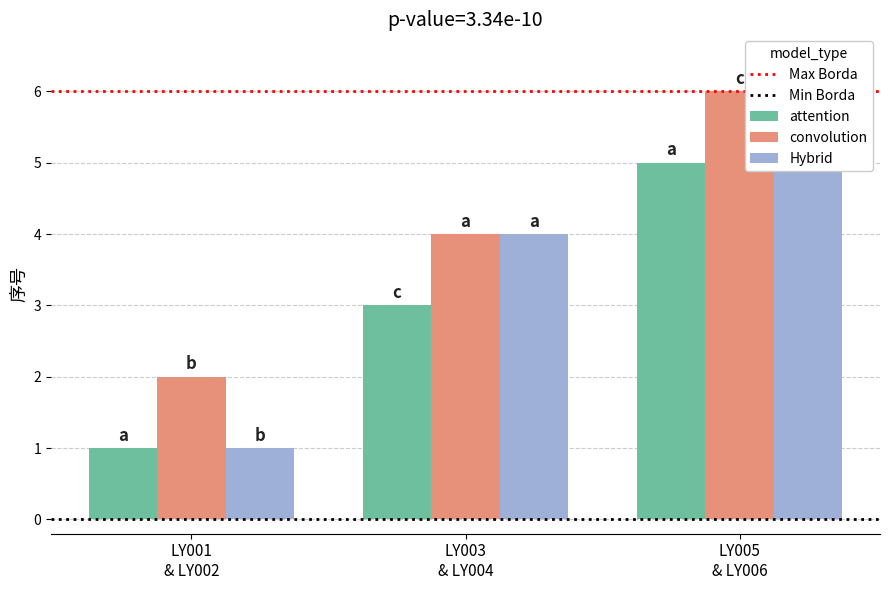

Rank the series by their maximum value, from highest to lowest.

convolution, Hybrid, attention